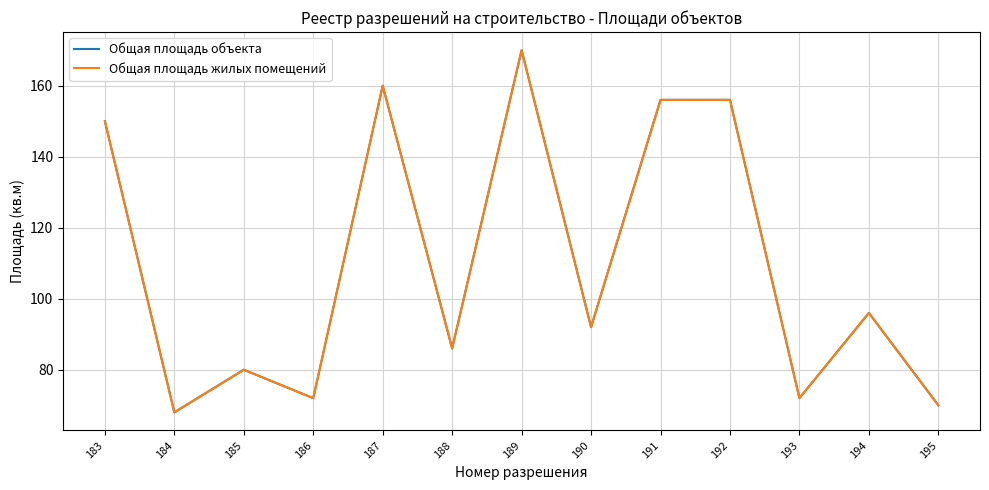

What are all the series names shown in the legend?

Общая площадь объекта, Общая площадь жилых помещений